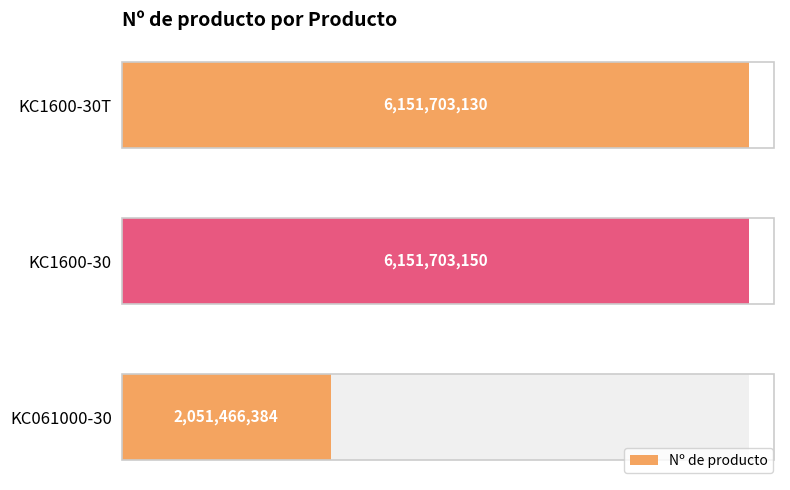

The chart shows a value of 11014989606 at KC1600-30. True or false?

False